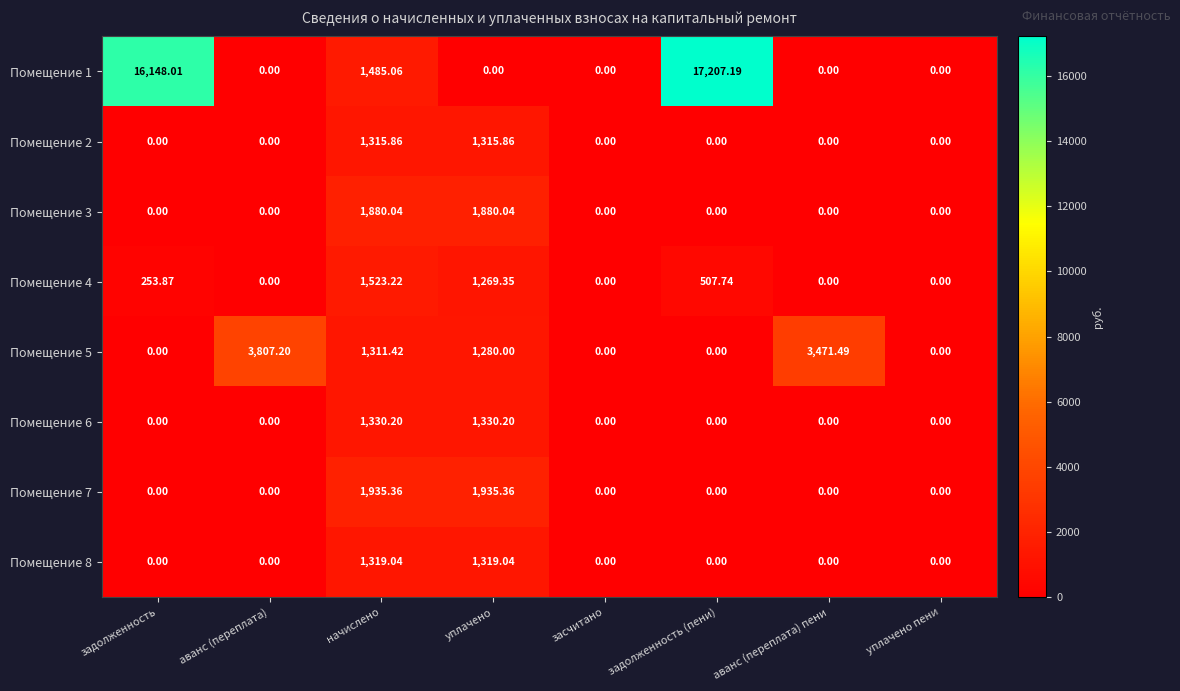

What is the total value across all series at уплачено?

10329.9